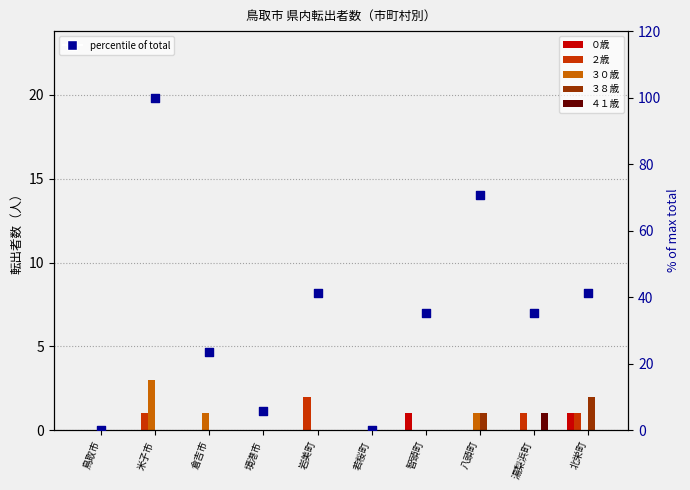

At which category is the sum across all series the highest?

米子市